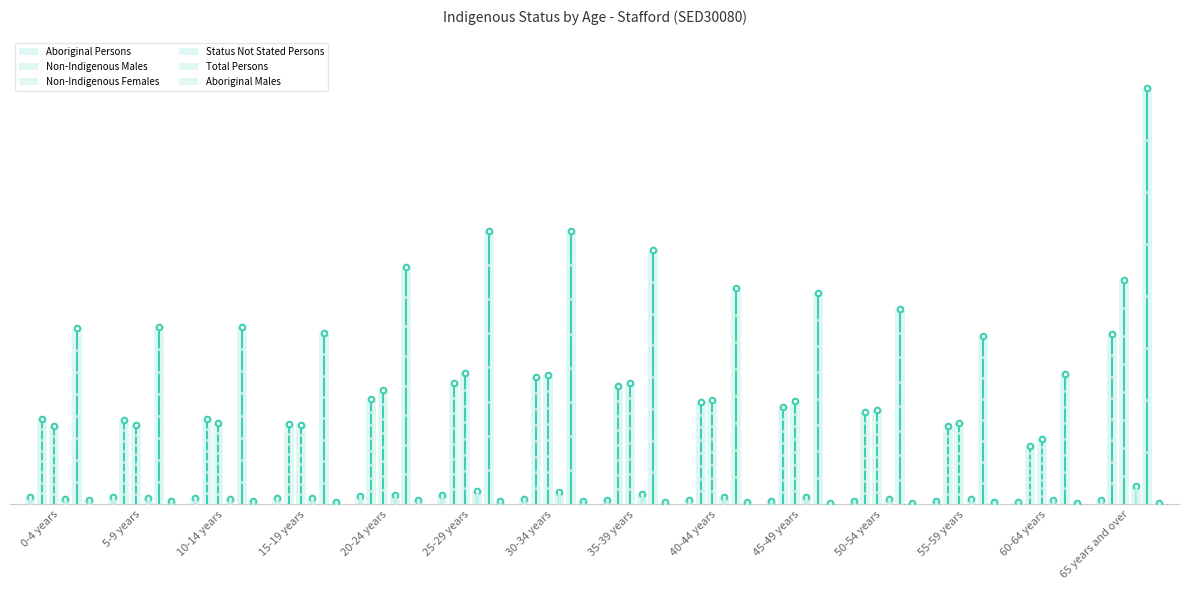

At which category is the sum across all series the highest?

65 years and over